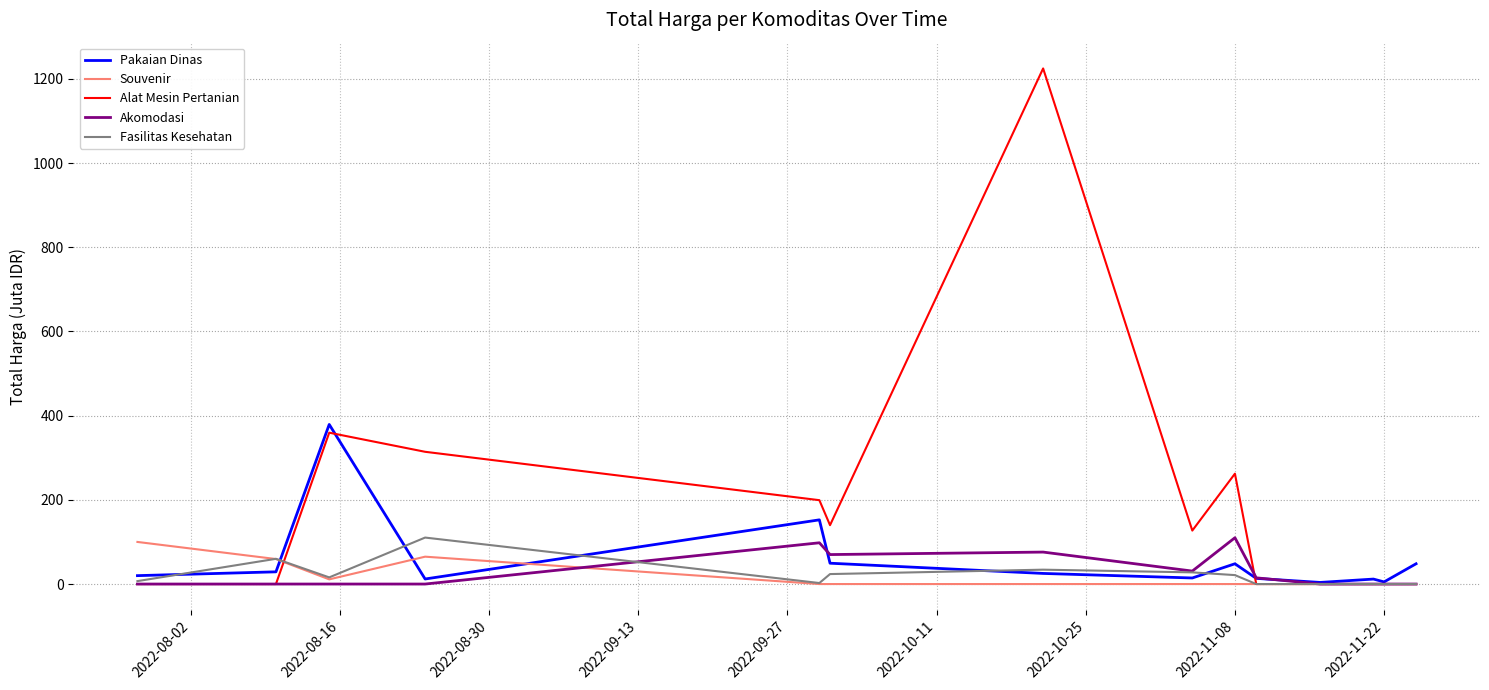

Which series has the largest range (max minus min)?

Alat Mesin Pertanian